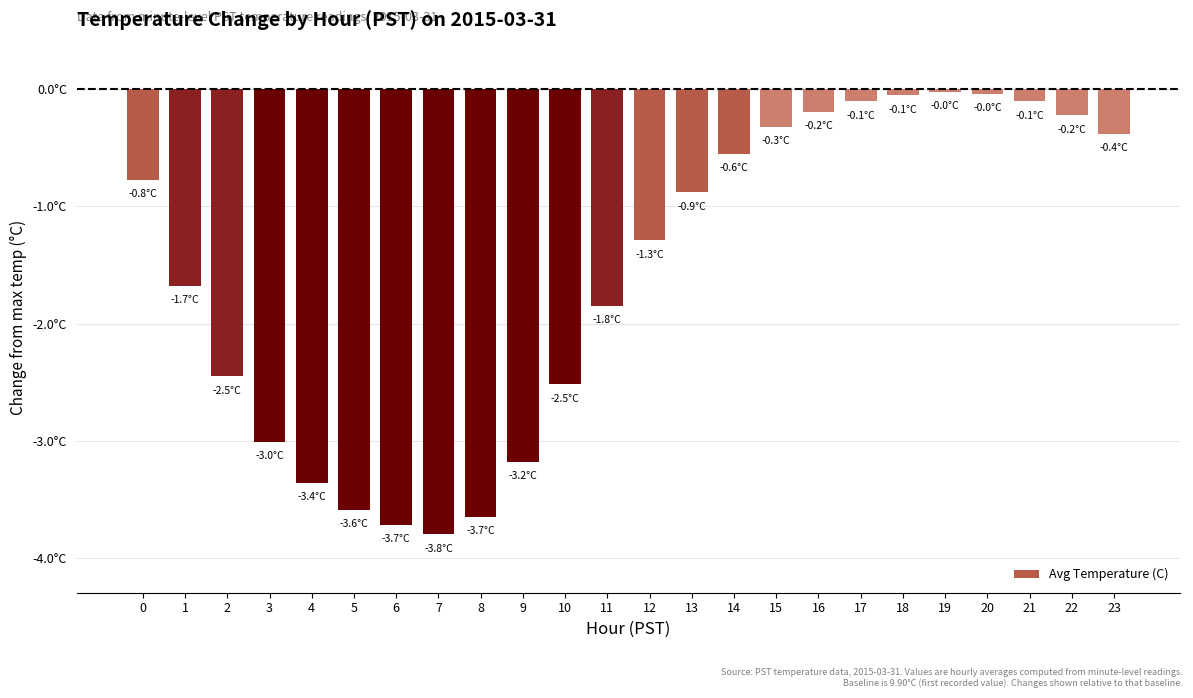

True or false: the data shows -1.8 at 11.

True